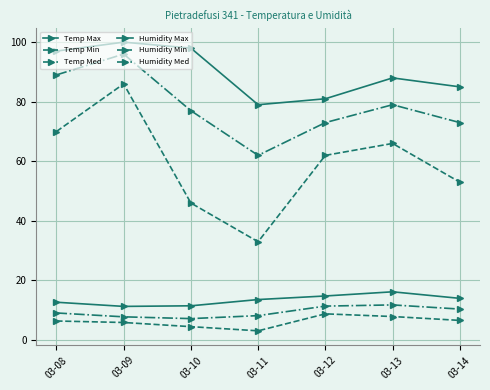

What is the value of the Humidity Med point at the 2nd from the left?

96.0